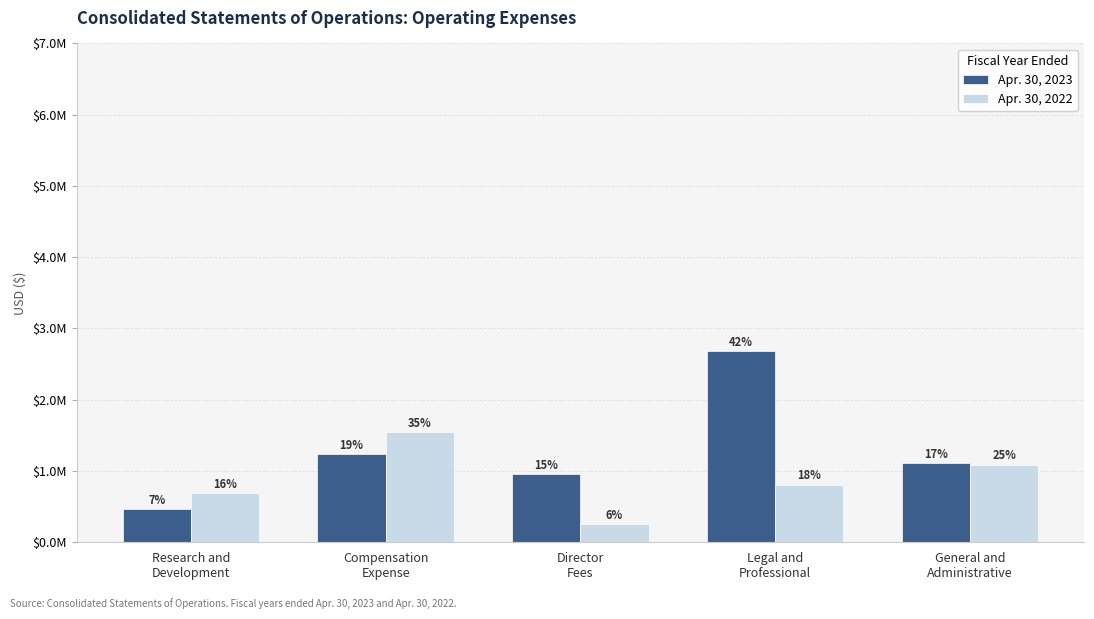

Reading left to right, transcribe all the data shown in this chart.

Apr. 30, 2023: Research and
Development=468536	Compensation
Expense=1234956	Director
Fees=951347	Legal and
Professional=2687978	General and
Administrative=1112677
Apr. 30, 2022: Research and
Development=690937	Compensation
Expense=1544751	Director
Fees=256490	Legal and
Professional=809489	General and
Administrative=1090347